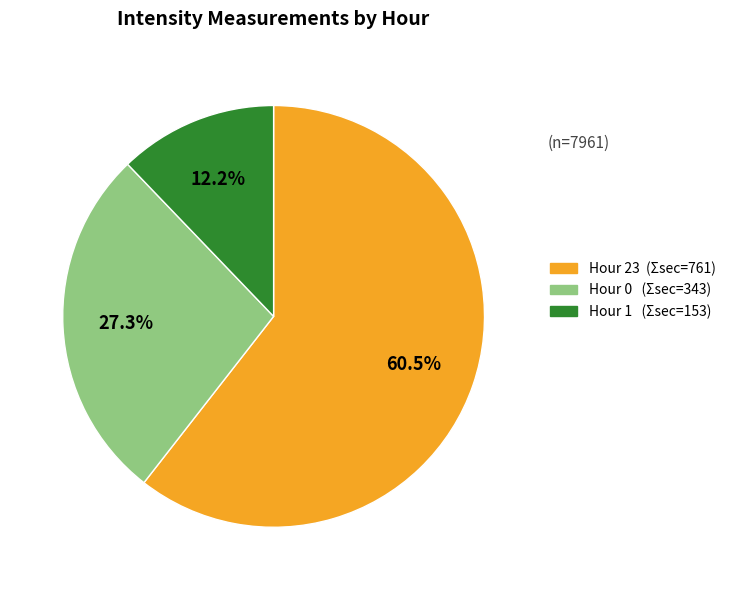

Does any single category account for the majority?

Yes